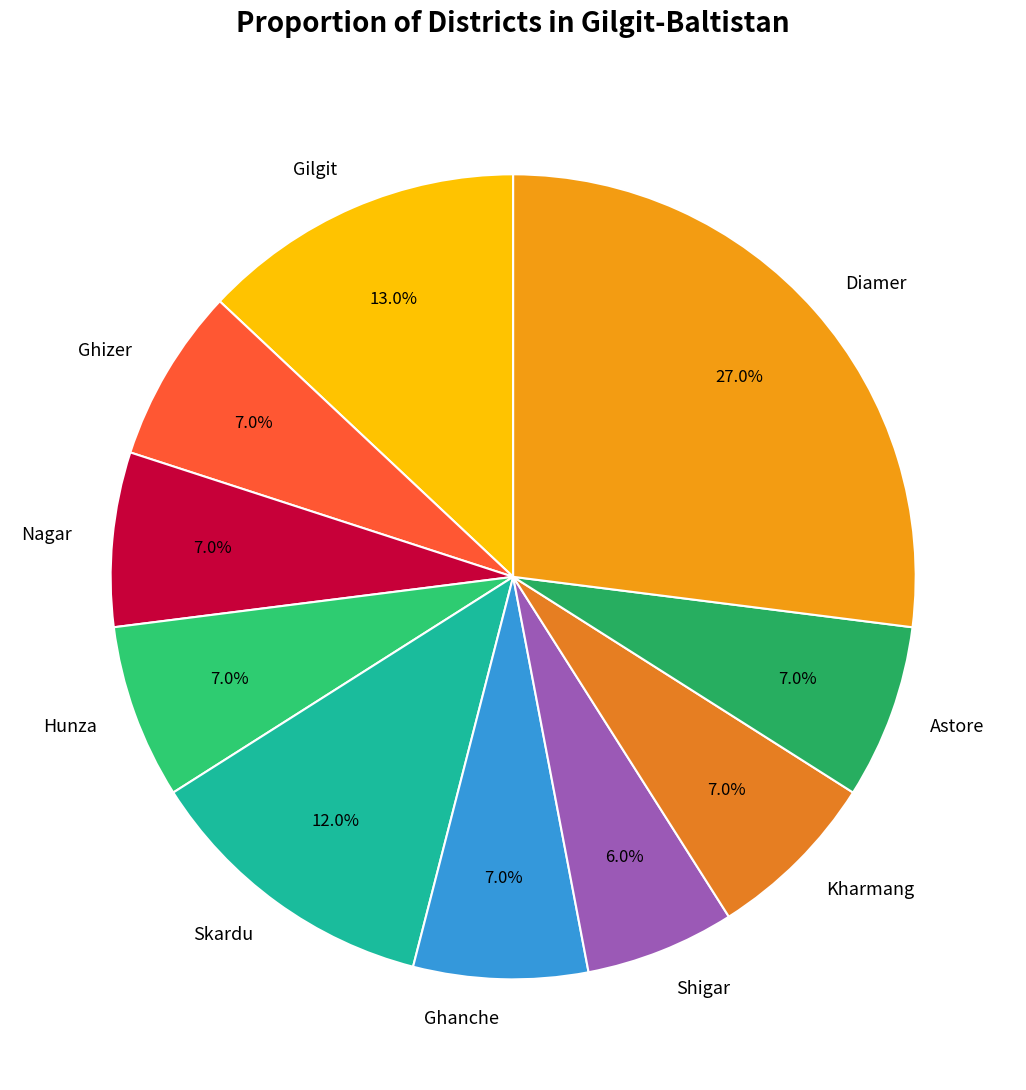

How many segments does this pie chart have?

10